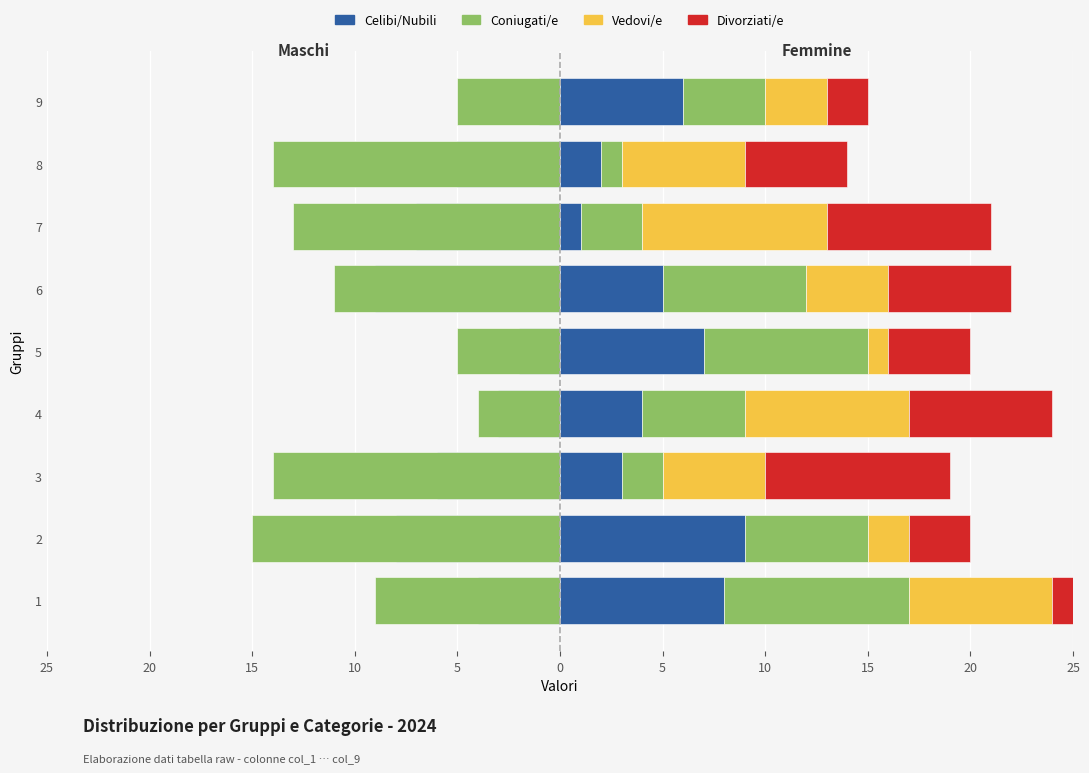

Which has a higher value, 1 or 5?

5